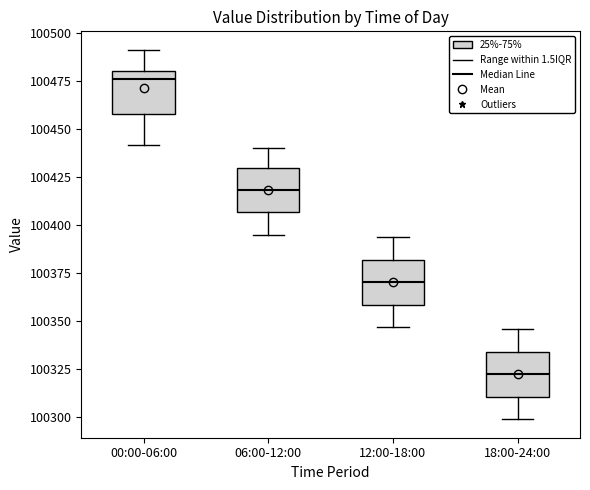

Which box's median line is the lowest?

18:00-24:00